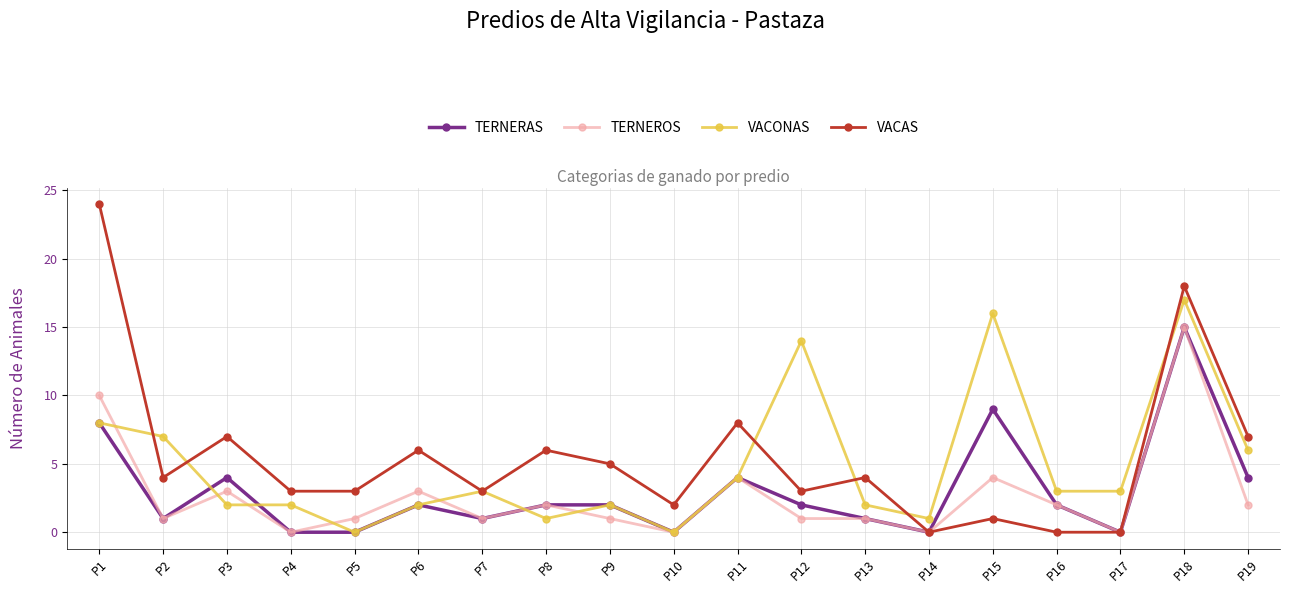

Between P18 and P19, which series saw the biggest shift?

TERNEROS